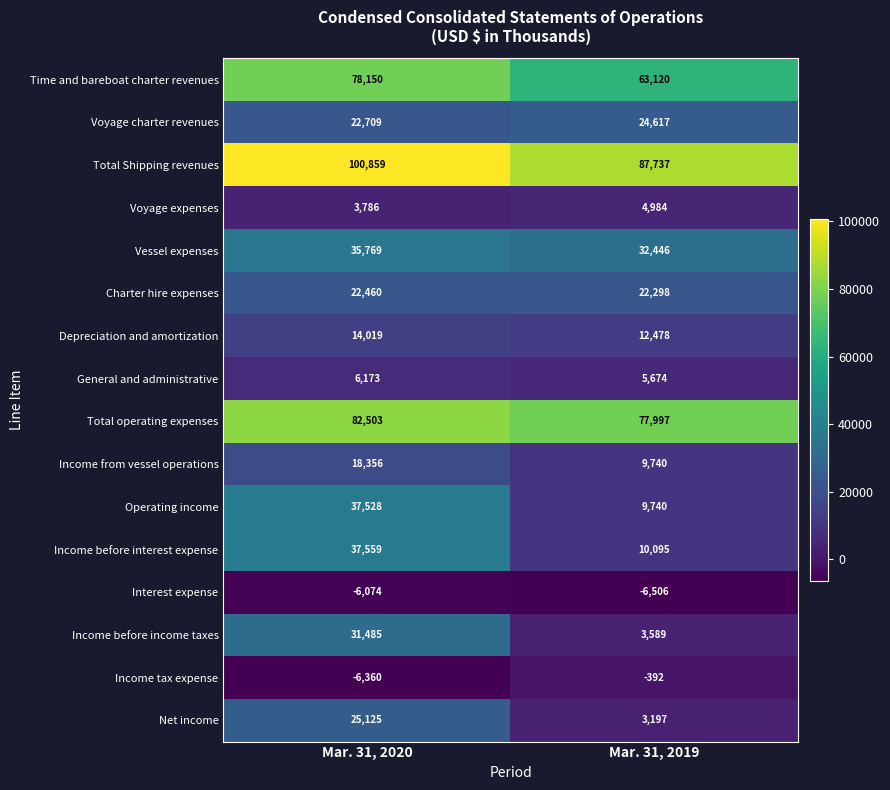

Which series changed the most between Mar. 31, 2020 and Mar. 31, 2019?

Income before income taxes